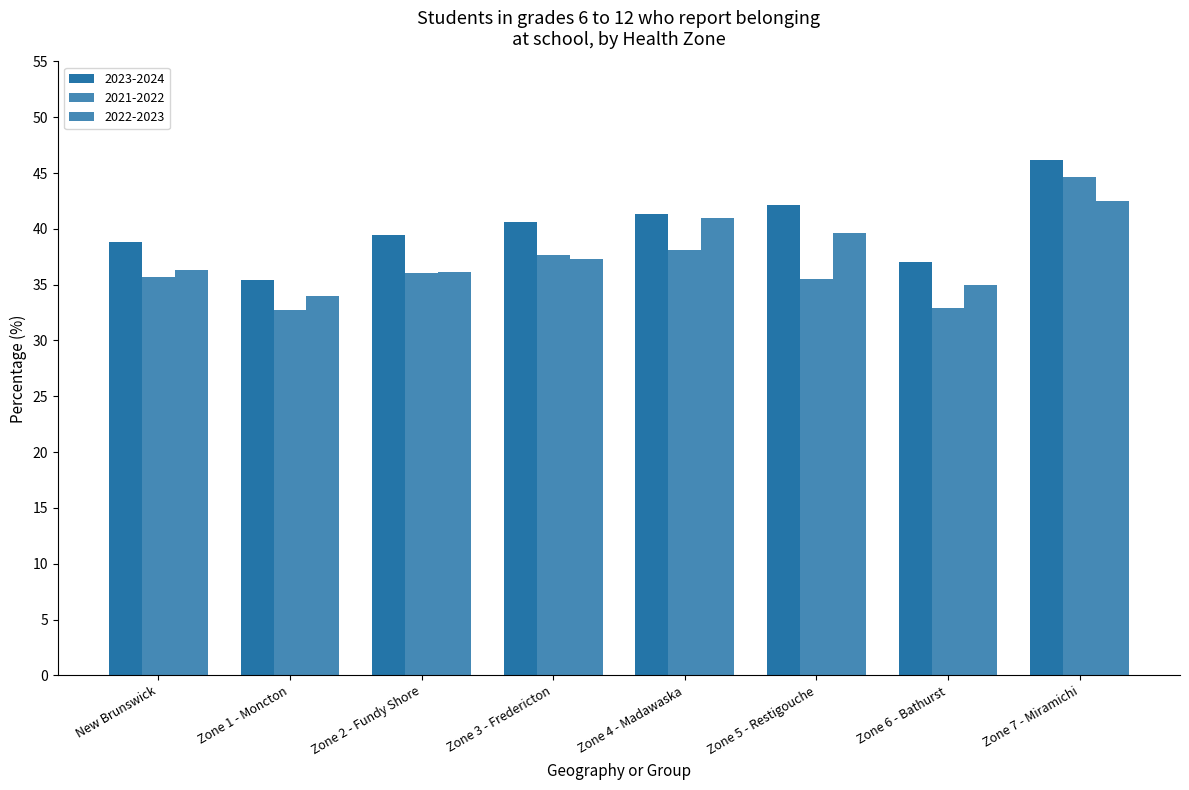

How many categories are shown in the chart?

8